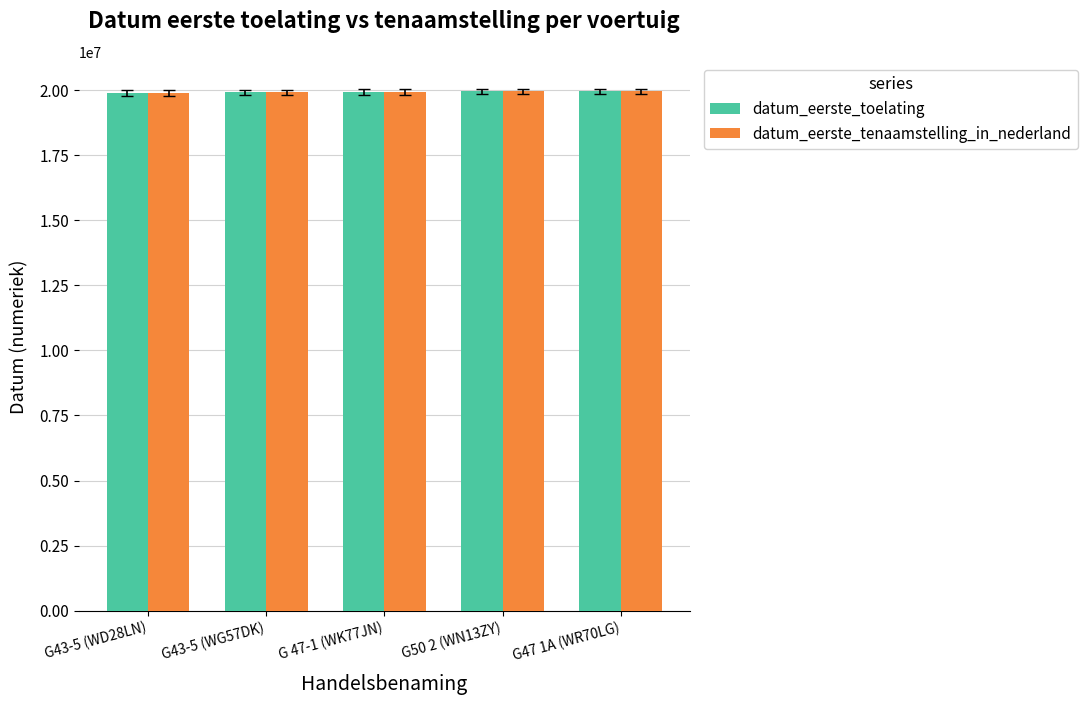

Does the chart contain stacked bars?

No